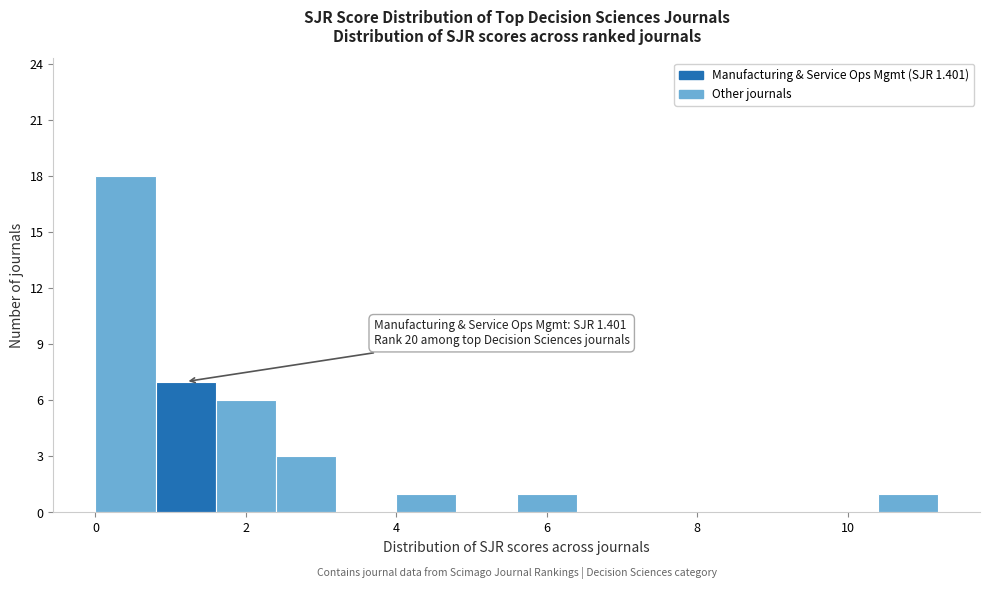

Over which range of the x-axis is the bar tallest?

0.0 to 0.8